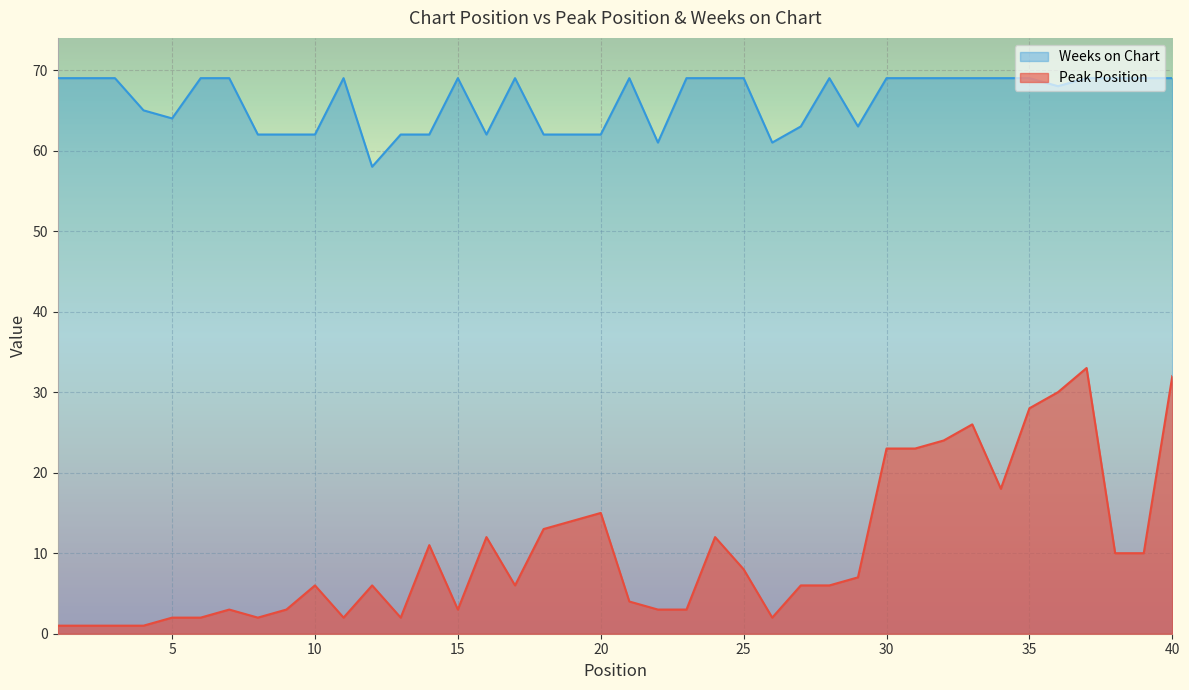

How many lines are shown in the chart?

2